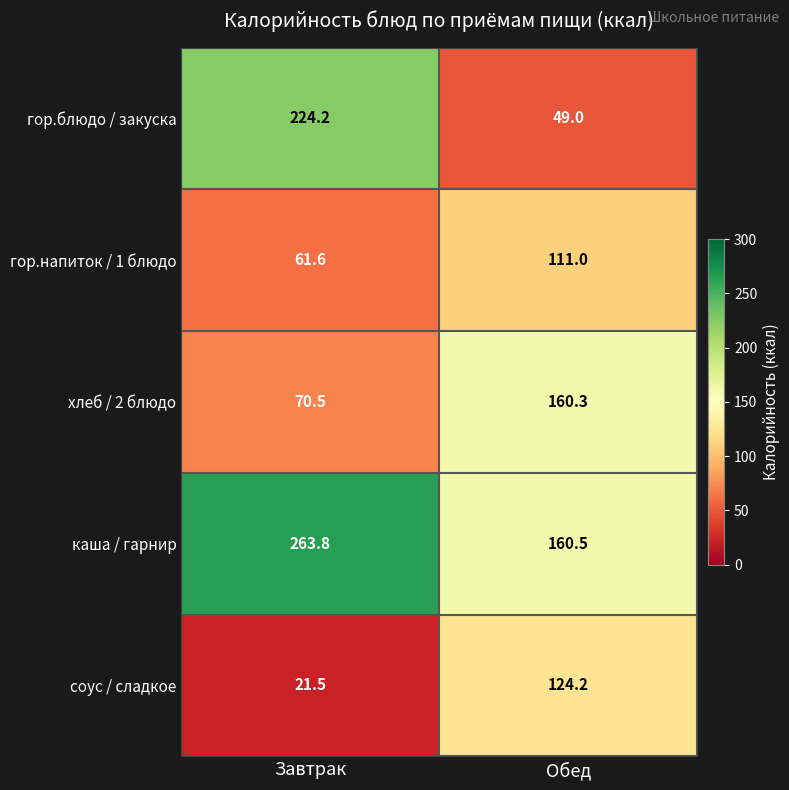

What is the greatest value displayed?

263.8